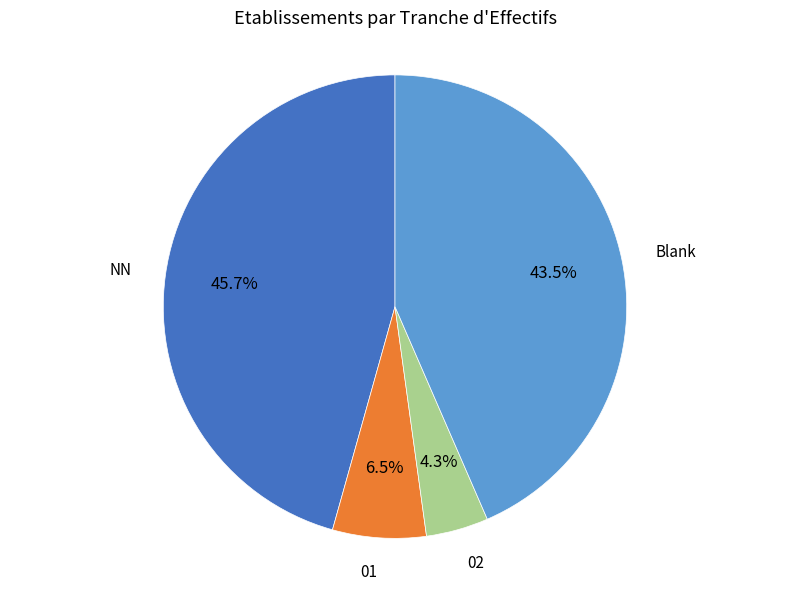

Count the number of slices in the pie.

4